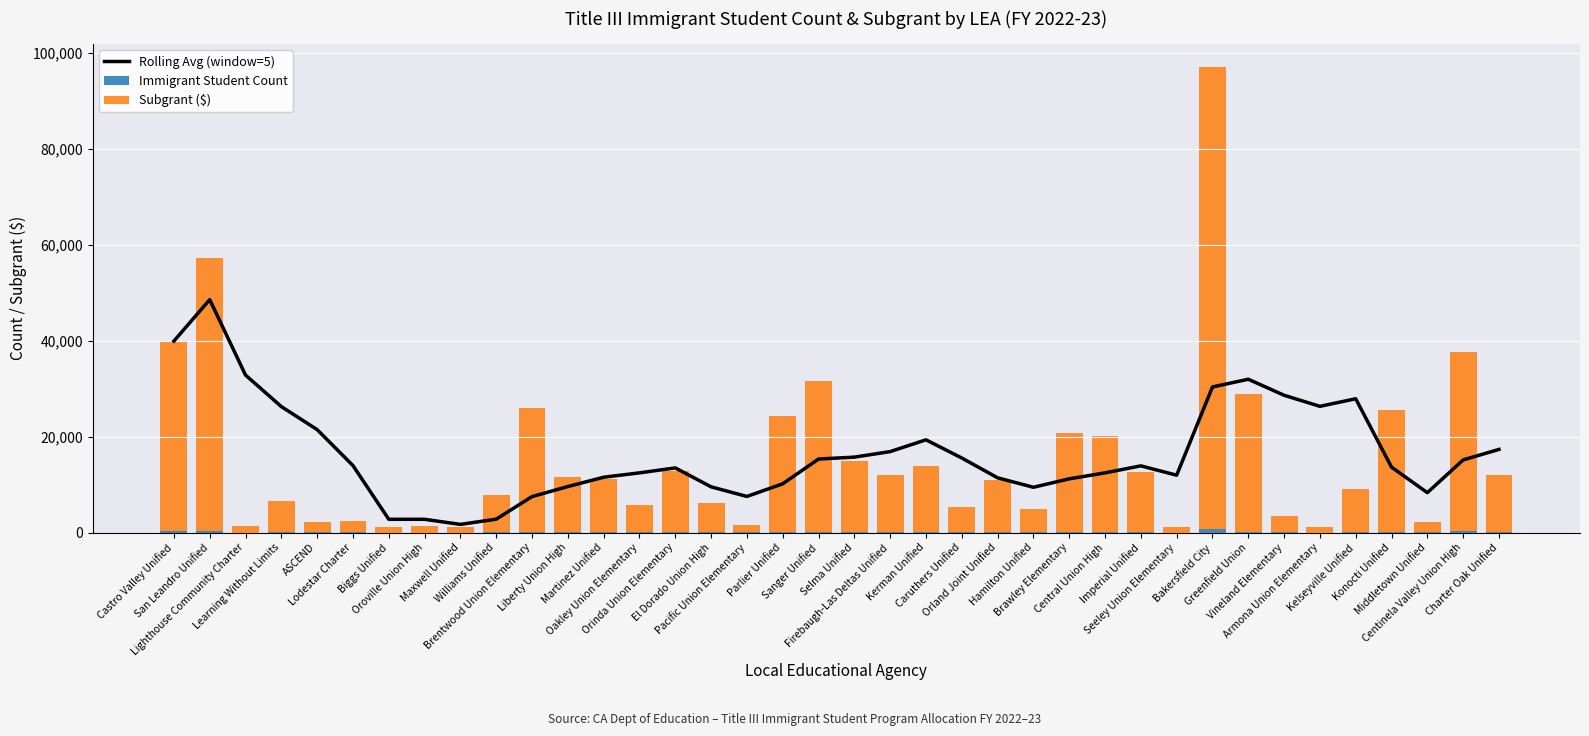

List the series in order of their peak value, lowest first.

Immigrant Student Count, Rolling Avg (window=5), Subgrant ($)